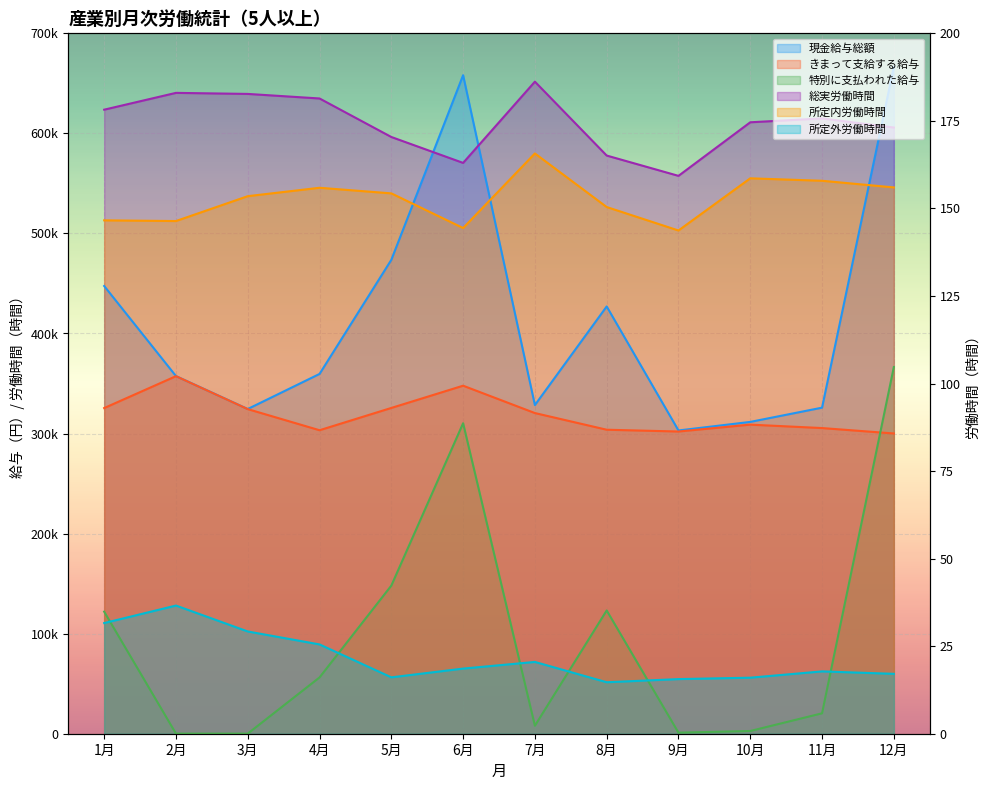

Is the value of きまって支給する給与 at 3月 greater than the value of 特別に支払われた給与 at 9月?

Yes